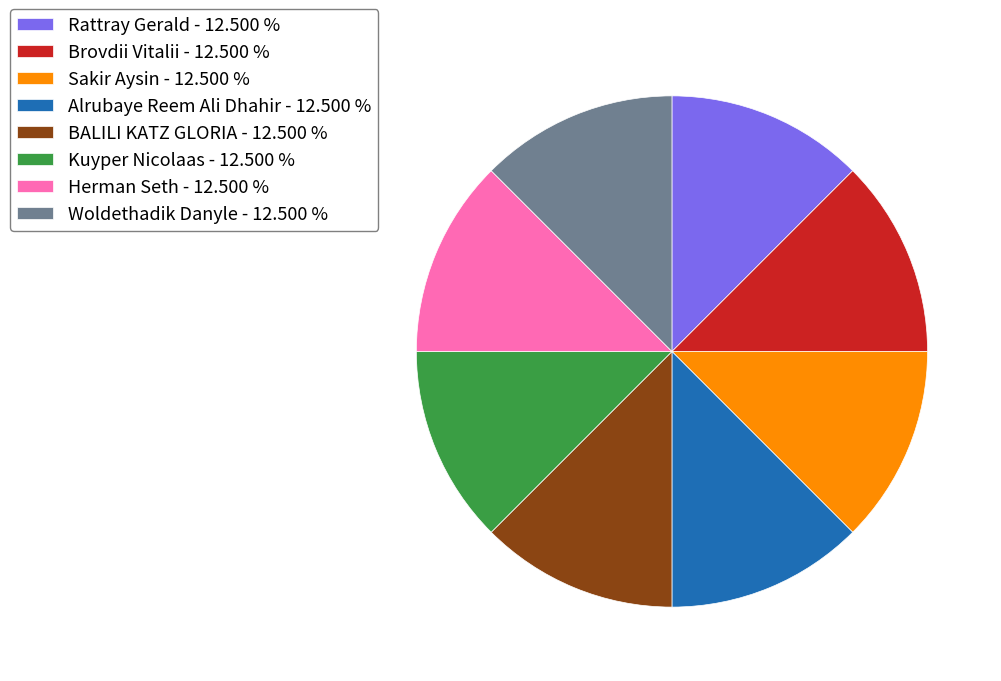

Does Alrubaye Reem Ali Dhahir account for over 50% of the chart?

No